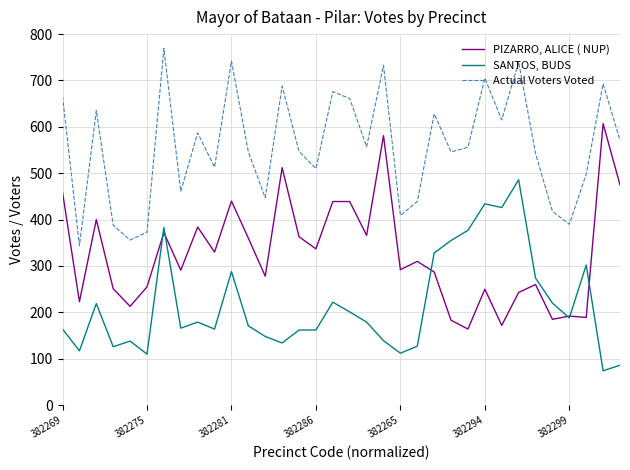

Which series has the largest total across all categories?

Actual Voters Voted